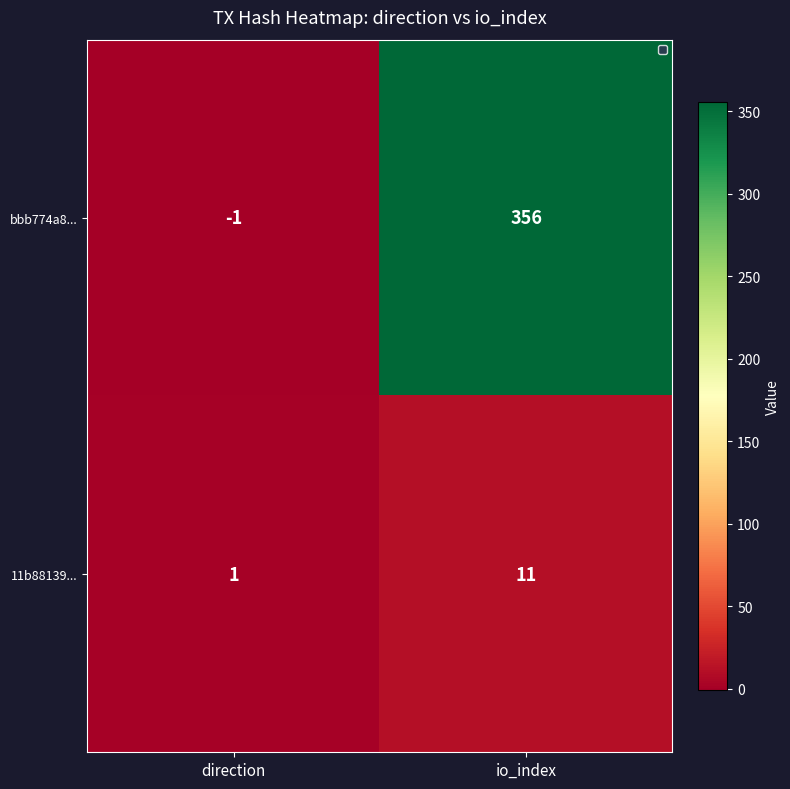

Which label corresponds to the smallest value in the chart?

direction